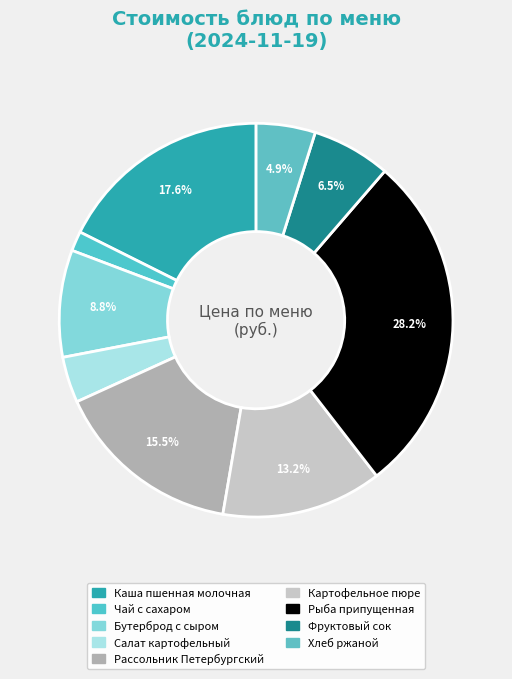

Count the number of slices in the pie.

9